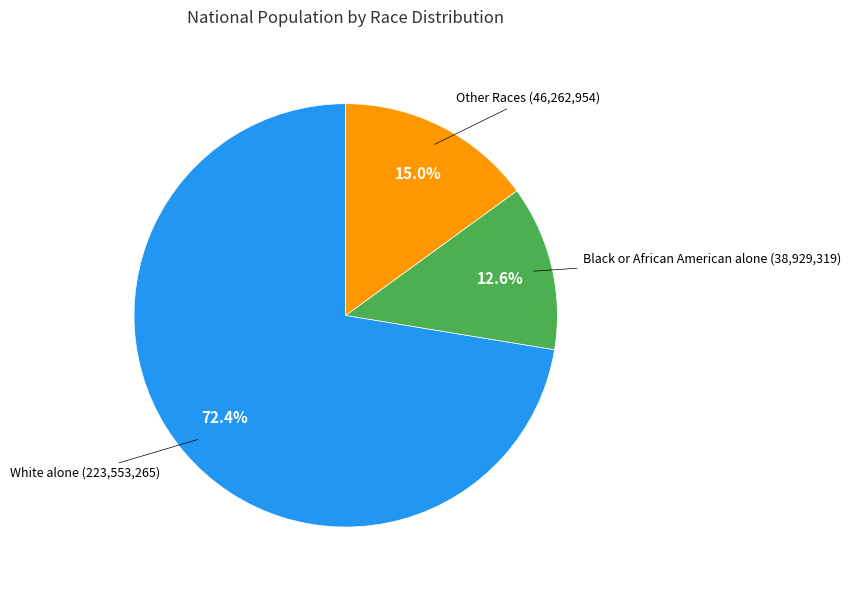

Is there a majority slice in this chart?

Yes